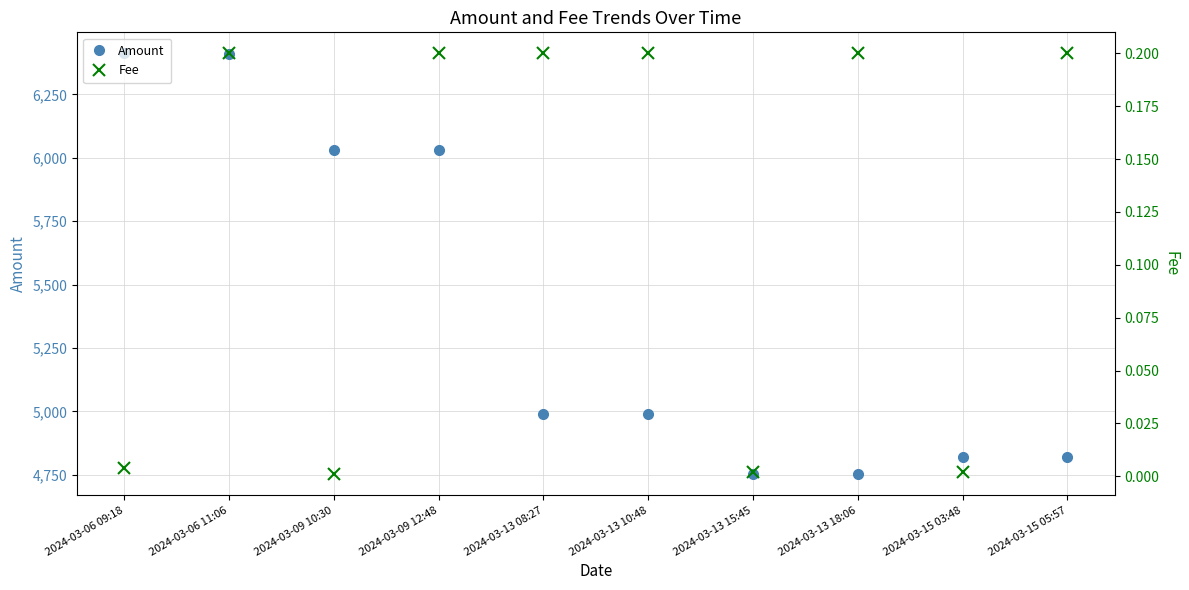

Where is Fee nearest to the value 0?

2024-03-09 10:30